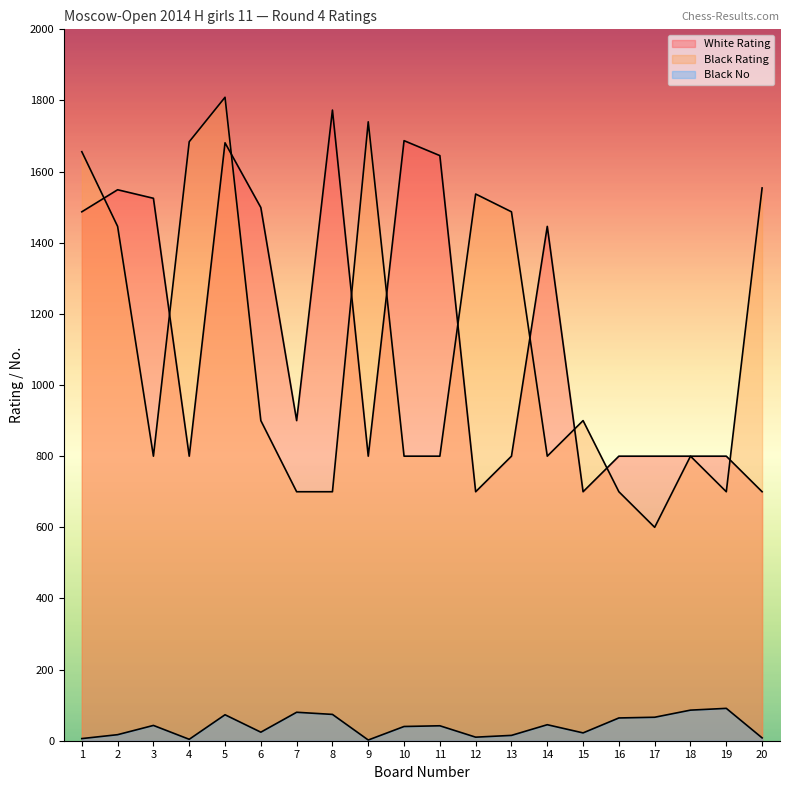

Between 20 and 14, which is larger?

14